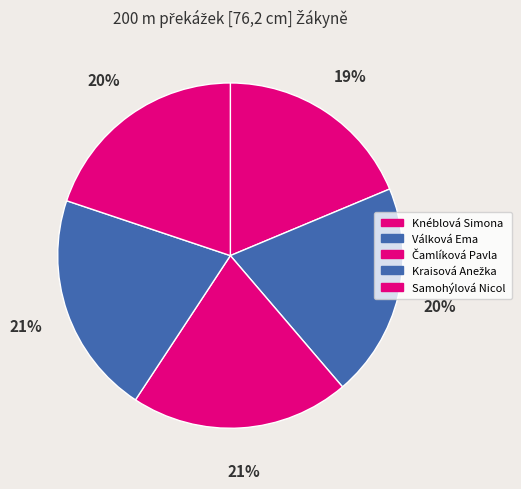

Does Knéblová Simona account for over 50% of the chart?

No